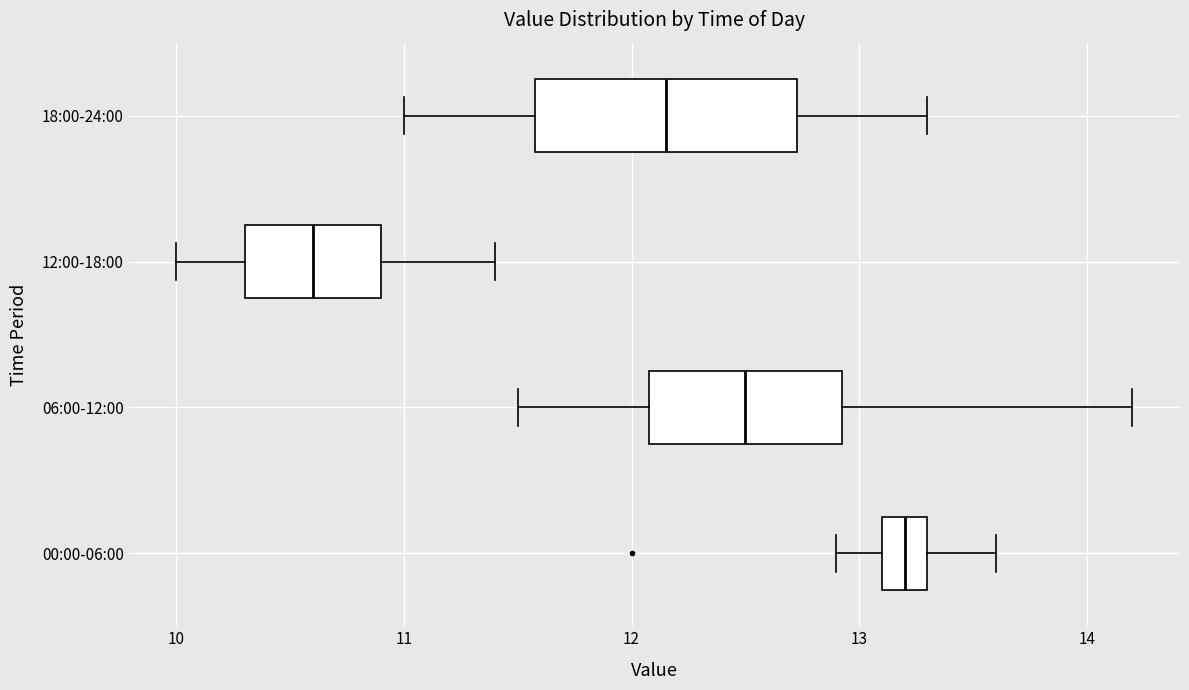

Reading bottom to top, transcribe this box plot: for each box, give where its median line is, the range the box spans, and where its two whiskers end, as read against the x-axis. The values are not printed on the chart, so give them approximately, as read against the axis.

00:00-06:00: median 13.2, box 13.1 to 13.3, whiskers 12.9 to 13.6
06:00-12:00: median 12.5, box 12.1 to 12.9, whiskers 11.5 to 14.2
12:00-18:00: median 10.6, box 10.3 to 10.9, whiskers 10.0 to 11.4
18:00-24:00: median 12.2, box 11.6 to 12.7, whiskers 11.0 to 13.3